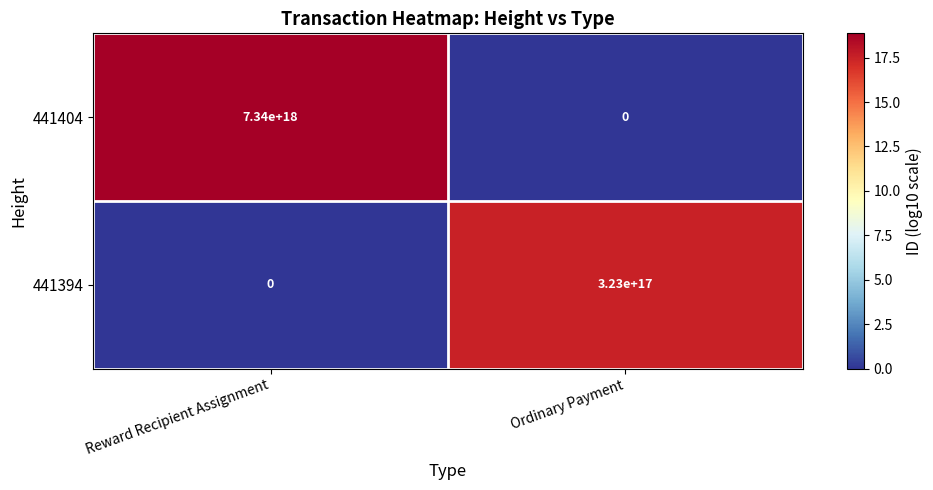

True or false: 441394 has a value of 198427790151326400 at Reward Recipient Assignment.

False